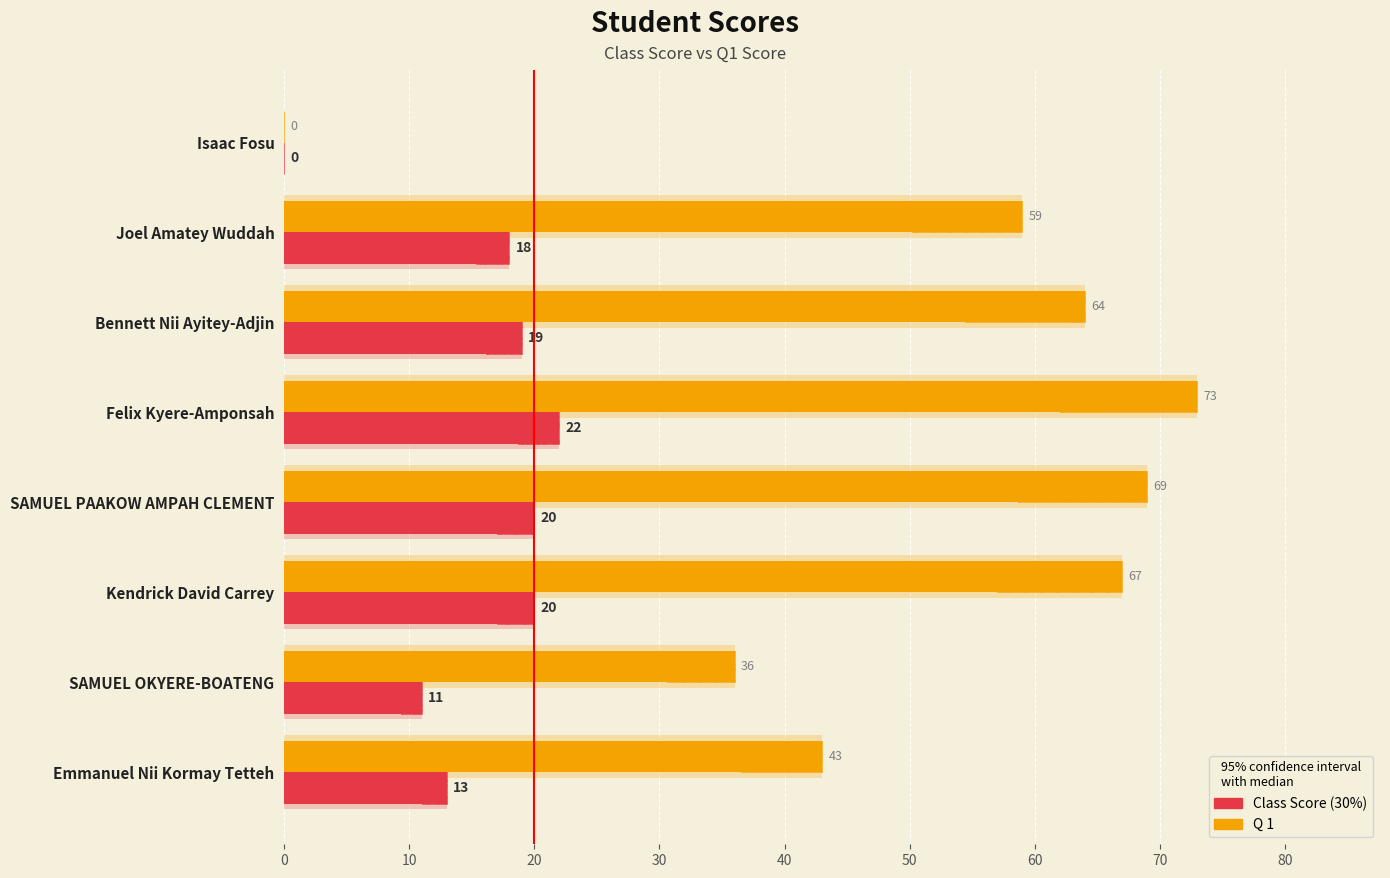

Is the value of Class Score (30%) at Bennett Nii Ayitey-Adjin greater than the value of Q 1 at SAMUEL PAAKOW AMPAH CLEMENT?

No